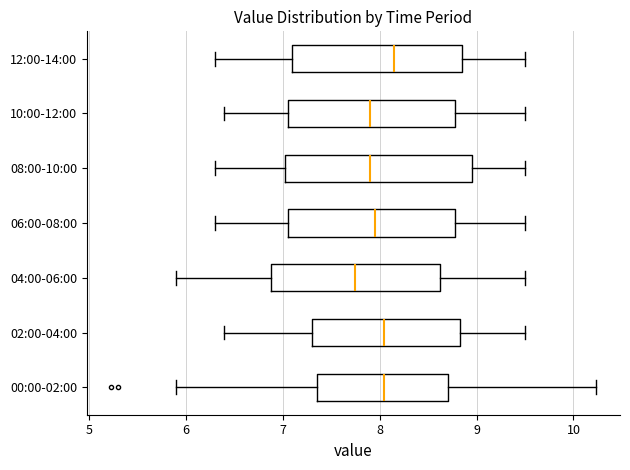

Reading bottom to top, transcribe this box plot: for each box, give where its median line is, the range the box spans, and where its two whiskers end, as read against the x-axis. The values are not printed on the chart, so give them approximately, as read against the axis.

00:00-02:00: median 8.1, box 7.4 to 8.7, whiskers 5.9 to 10.2
02:00-04:00: median 8.1, box 7.3 to 8.8, whiskers 6.4 to 9.5
04:00-06:00: median 7.8, box 6.9 to 8.6, whiskers 5.9 to 9.5
06:00-08:00: median 8.0, box 7.1 to 8.8, whiskers 6.3 to 9.5
08:00-10:00: median 7.9, box 7.0 to 9.0, whiskers 6.3 to 9.5
10:00-12:00: median 7.9, box 7.1 to 8.8, whiskers 6.4 to 9.5
12:00-14:00: median 8.2, box 7.1 to 8.9, whiskers 6.3 to 9.5